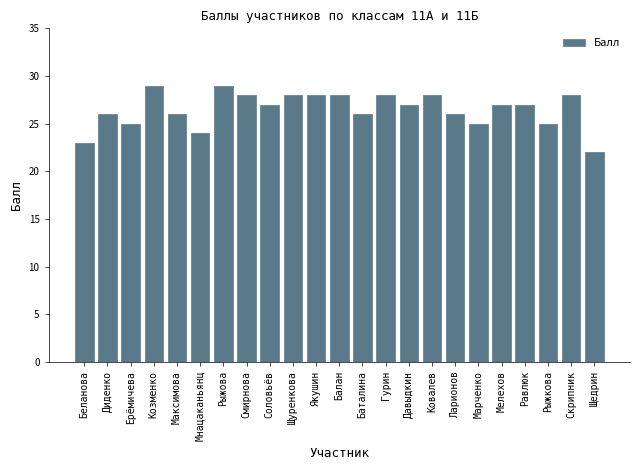

What is the maximum value shown in the chart?

29